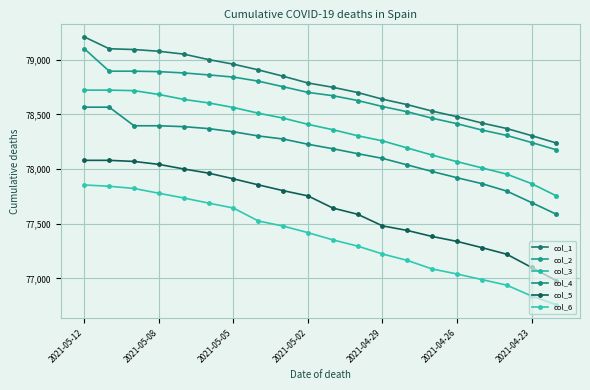

Rank the series by their maximum value, from highest to lowest.

col_1, col_2, col_3, col_4, col_5, col_6